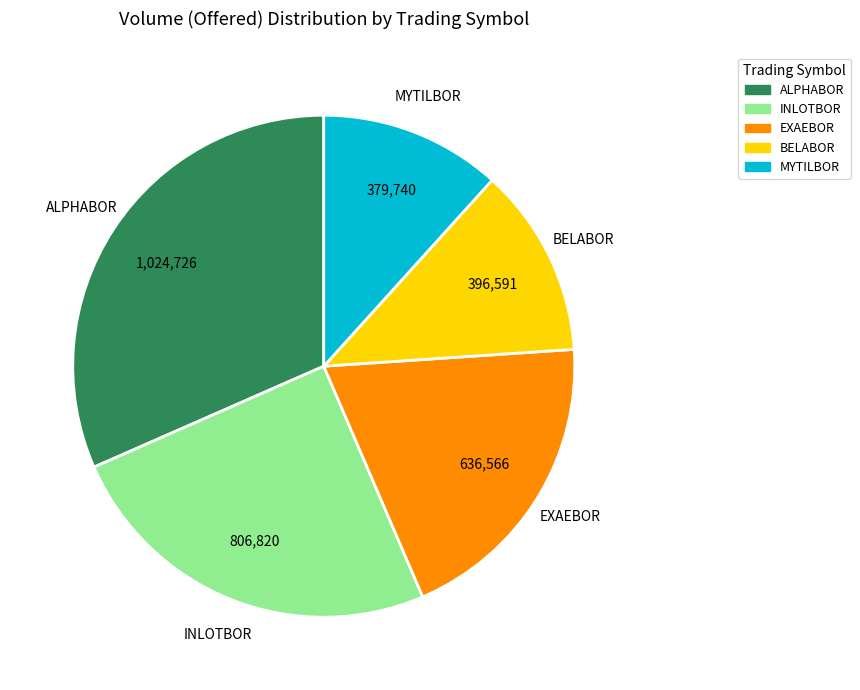

How many segments does this pie chart have?

5